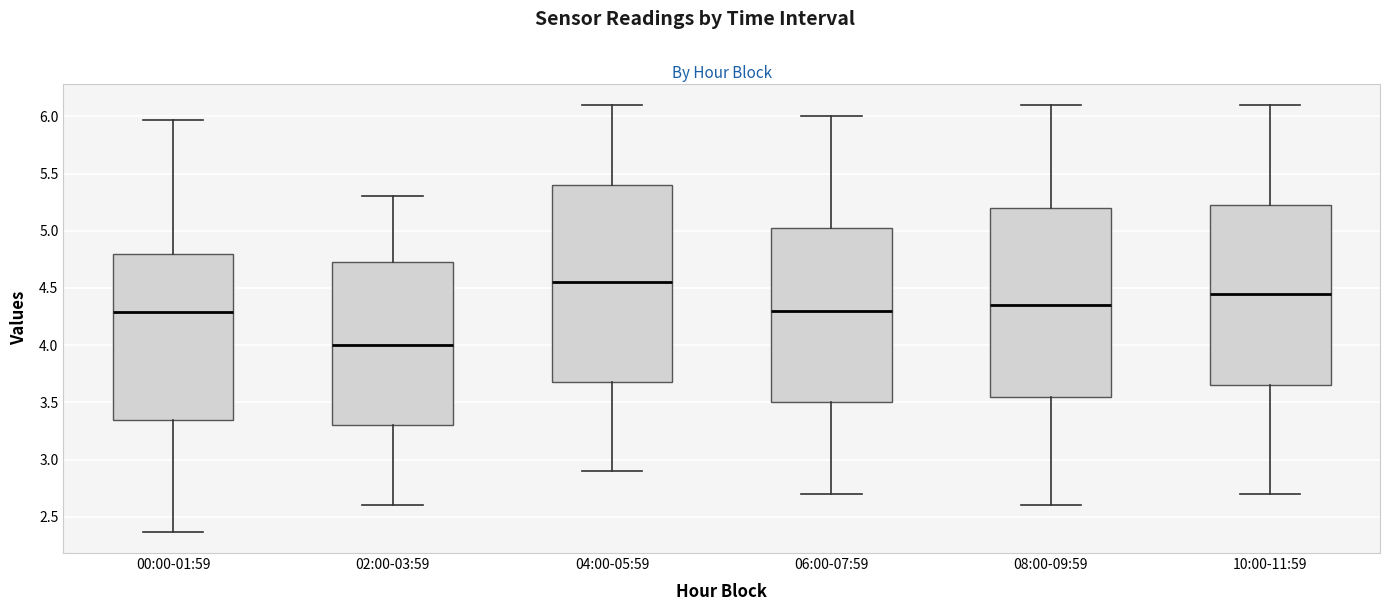

Which box has the highest median line?

04:00-05:59